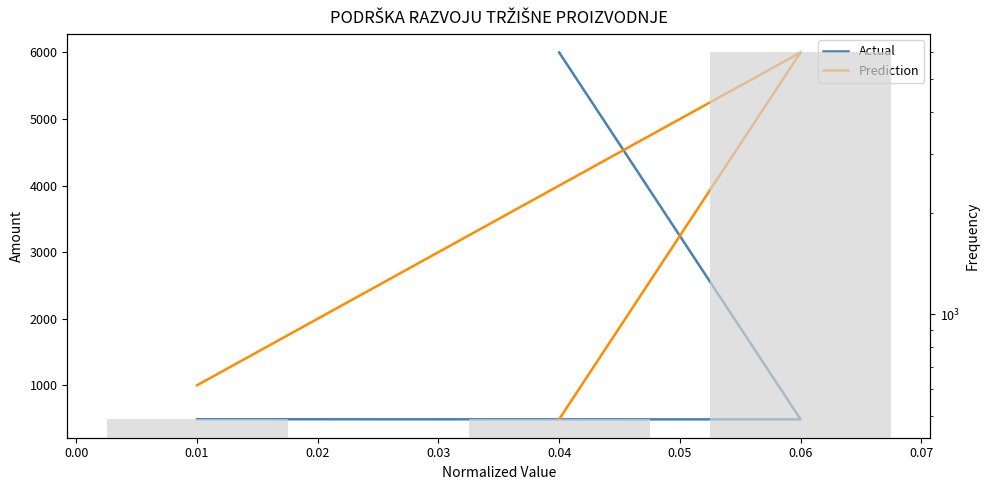

How many groups of bars are there?

3